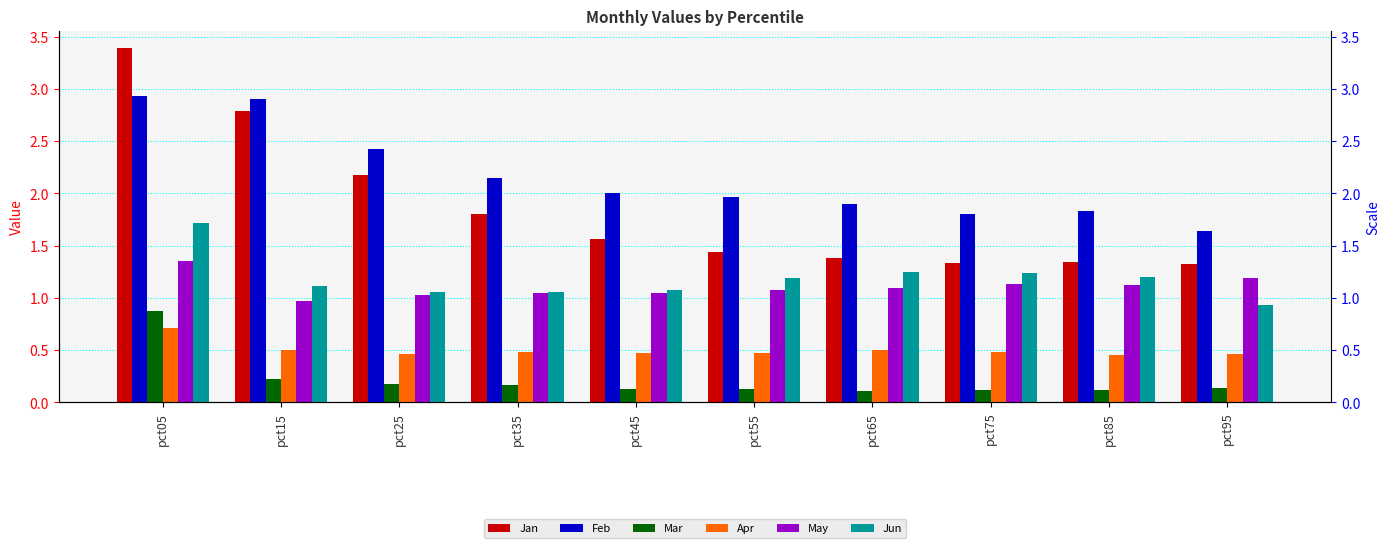

Is it true that Apr equals 0.7 at pct05?

True